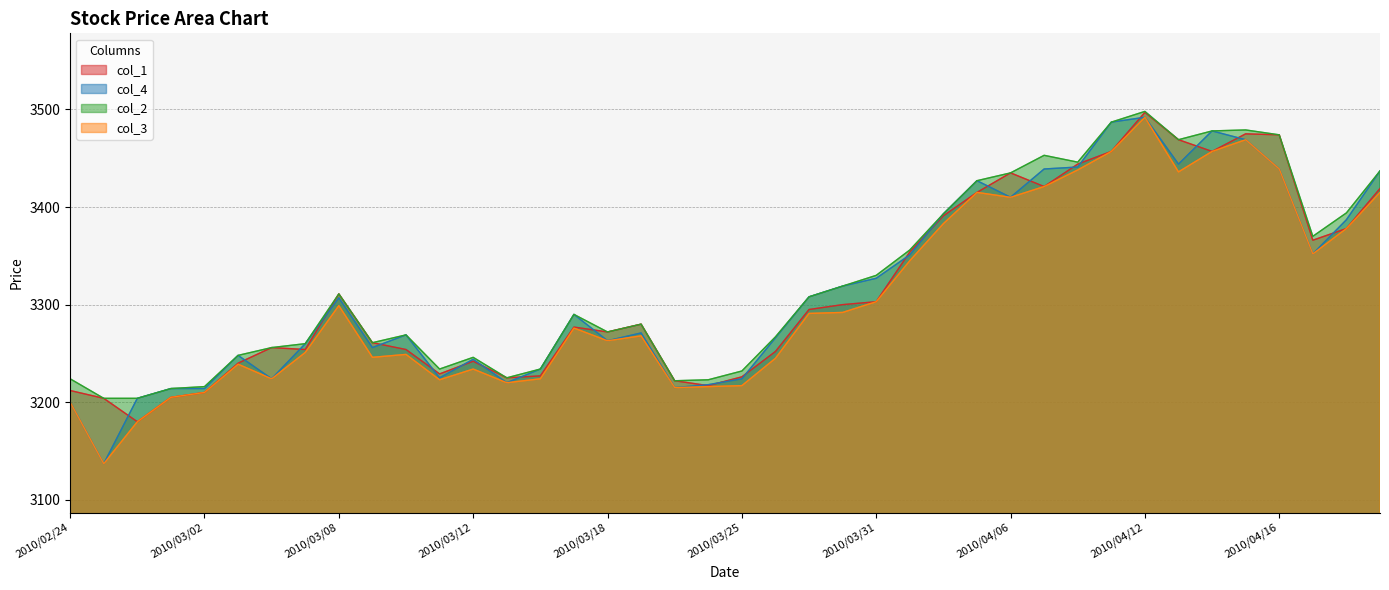

What is the average value of the col_1 series?

3315